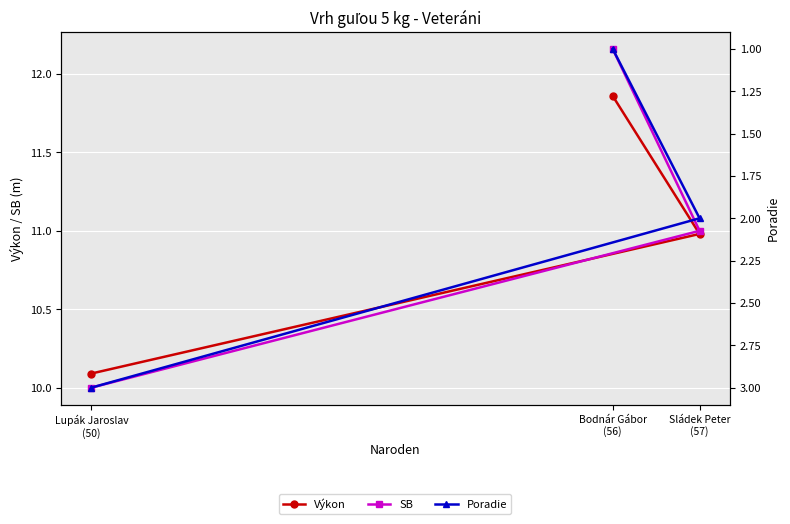

Reading left to right, extract all data points from this chart.

Výkon: Bodnár Gábor
(56)=11.9	Sládek Peter
(57)=11.0	Lupák Jaroslav
(50)=10.1
SB: Bodnár Gábor
(56)=12.2	Sládek Peter
(57)=11.0	Lupák Jaroslav
(50)=10.0
Poradie: Bodnár Gábor
(56)=1.0	Sládek Peter
(57)=2.0	Lupák Jaroslav
(50)=3.0